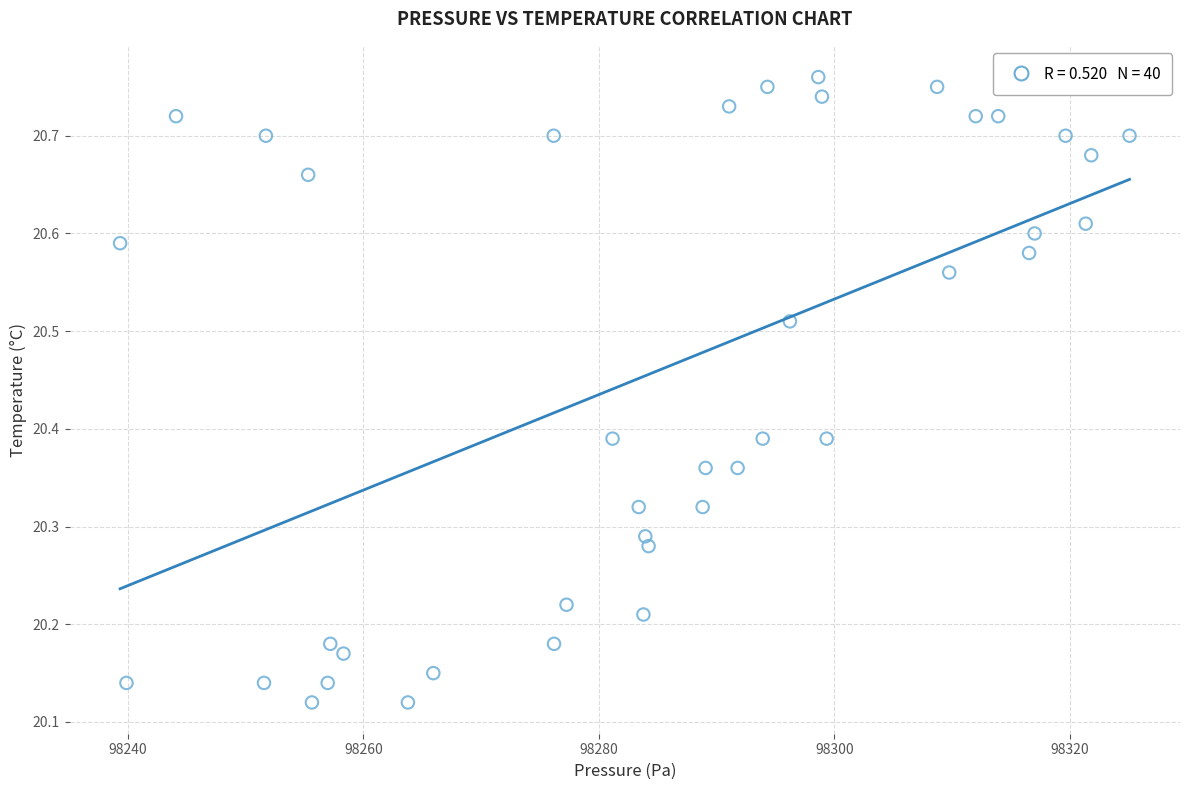

What is the range of Y values (max minus min)?

0.6